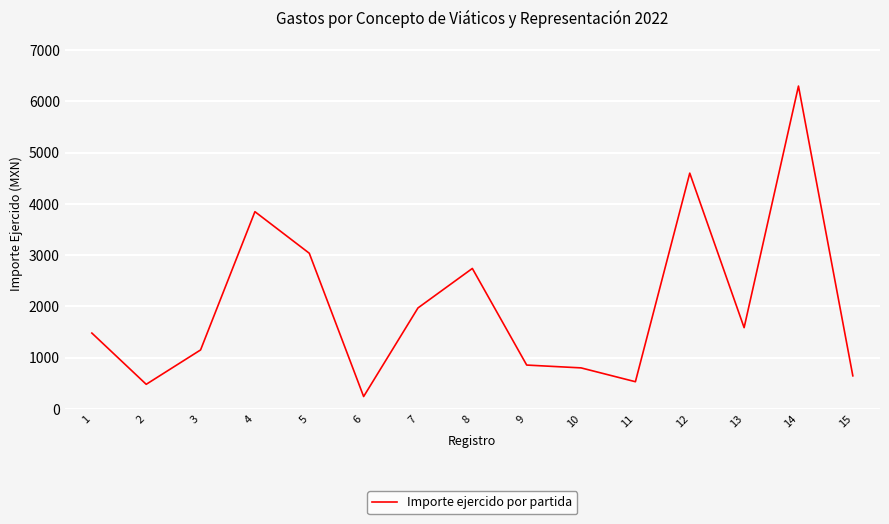

Does the chart display data point markers on the line(s)?

No